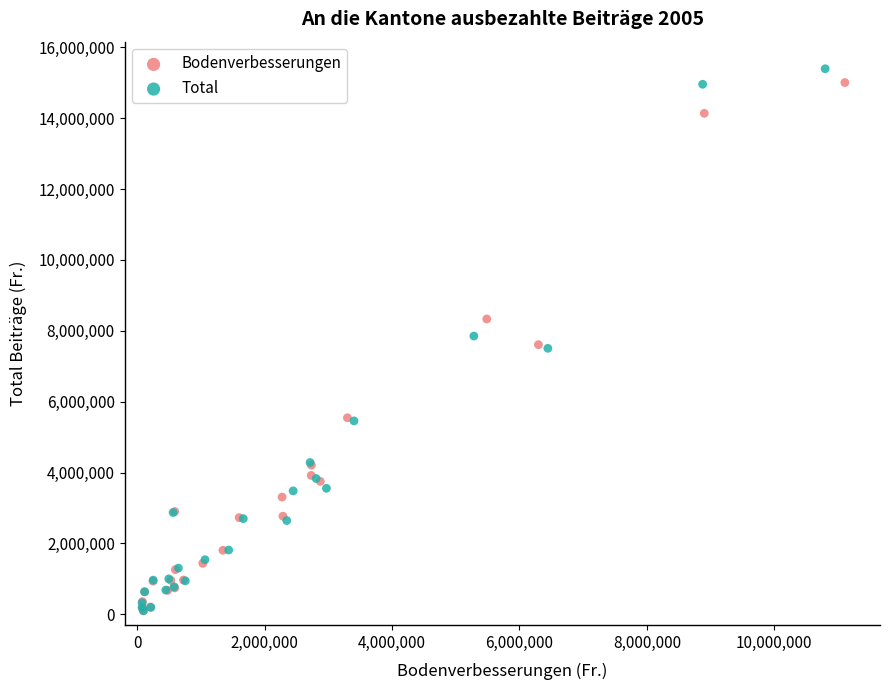

Which series reaches the maximum Y coordinate?

Total